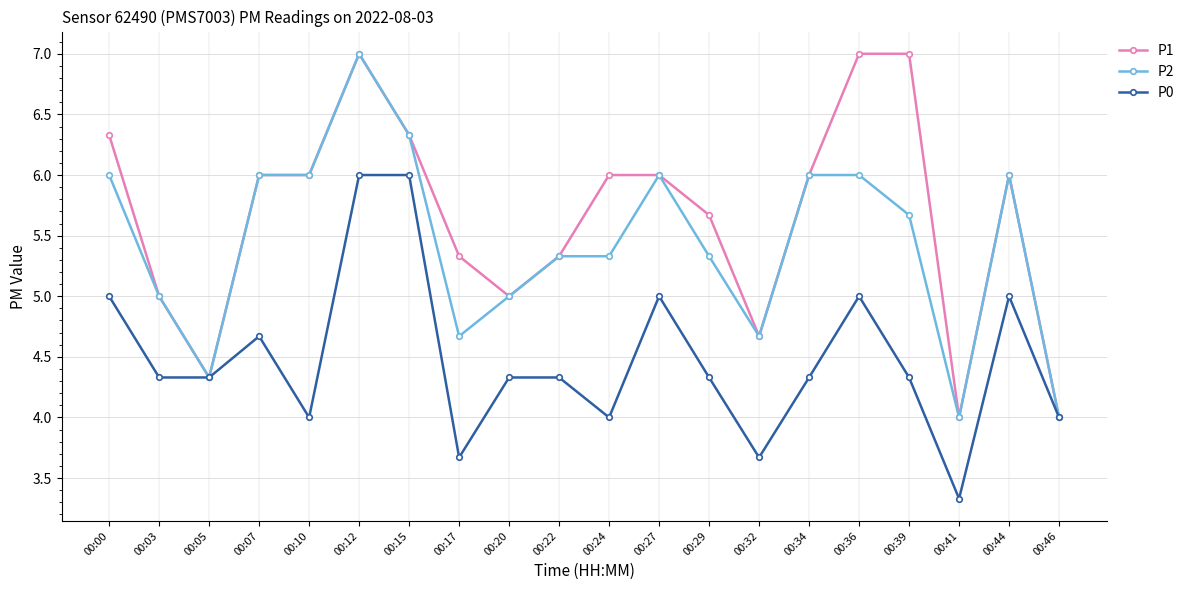

Reading left to right, what are all the values shown in this chart?

P1: 6.3	5.0	4.3	6.0	6.0	7.0	6.3	5.3	5.0	5.3	6.0	6.0	5.7	4.7	6.0	7.0	7.0	4.0	6.0	4.0
P2: 6.0	5.0	4.3	6.0	6.0	7.0	6.3	4.7	5.0	5.3	5.3	6.0	5.3	4.7	6.0	6.0	5.7	4.0	6.0	4.0
P0: 5.0	4.3	4.3	4.7	4.0	6.0	6.0	3.7	4.3	4.3	4.0	5.0	4.3	3.7	4.3	5.0	4.3	3.3	5.0	4.0